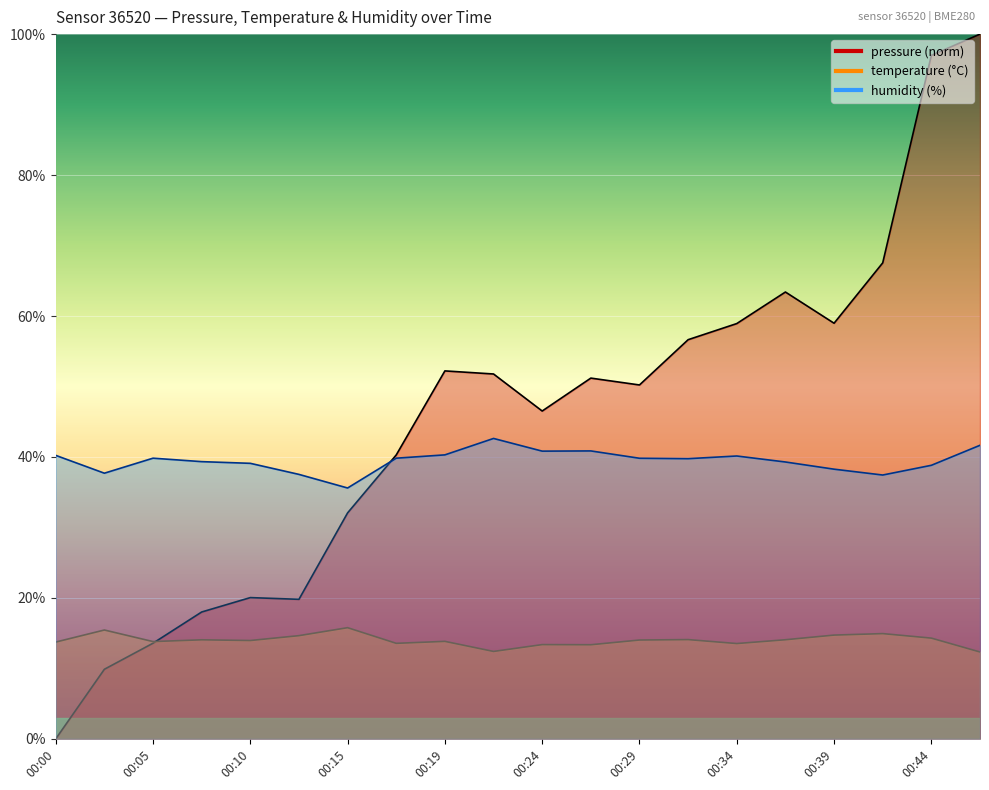

Which series has the largest range (max minus min)?

pressure